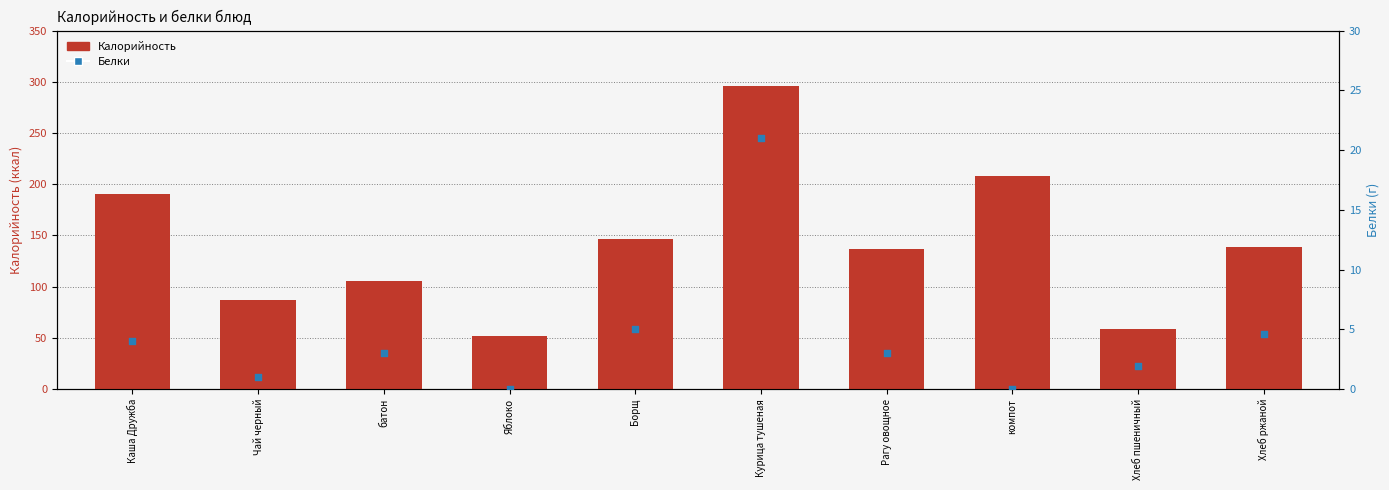

What is the total value across all series at Каша Дружба?

194.0